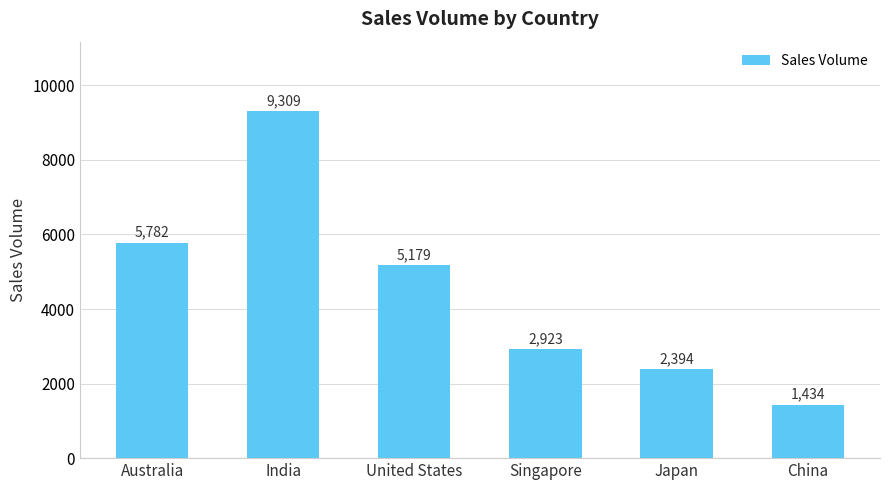

How many bars are there in total?

6